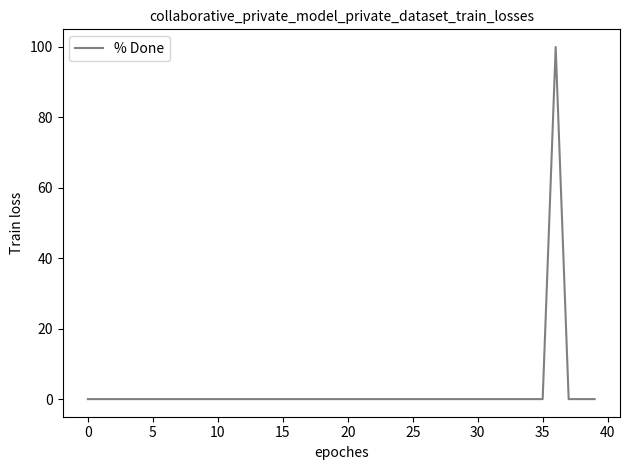

What is the difference between the maximum and minimum values?

100